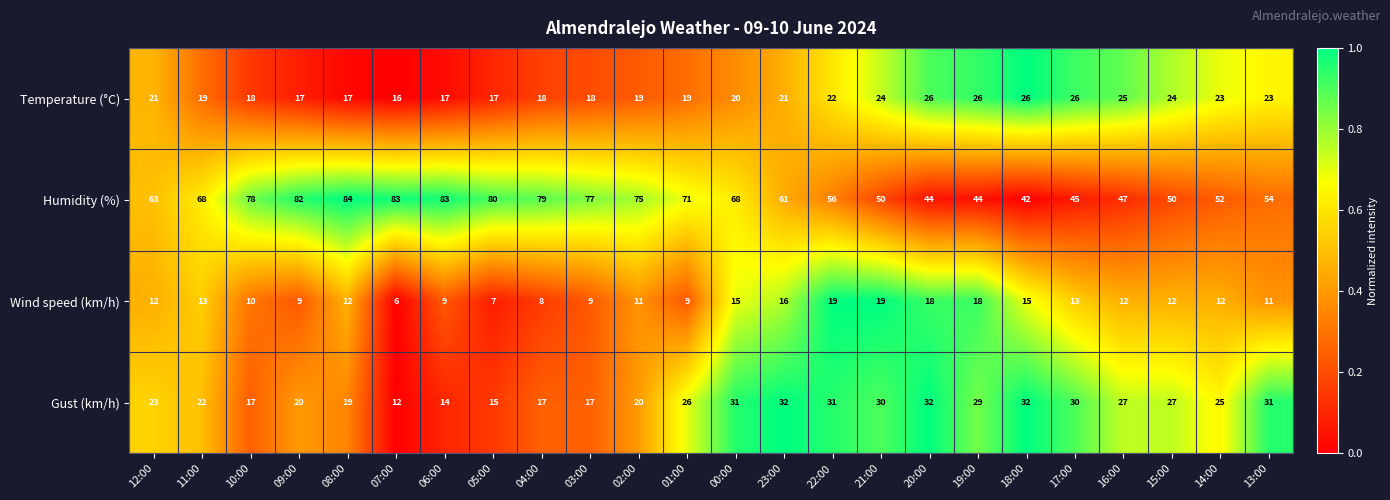

At 16:00, list the series in order from smallest to largest.

Wind speed (km/h), Temperature (°C), Gust (km/h), Humidity (%)